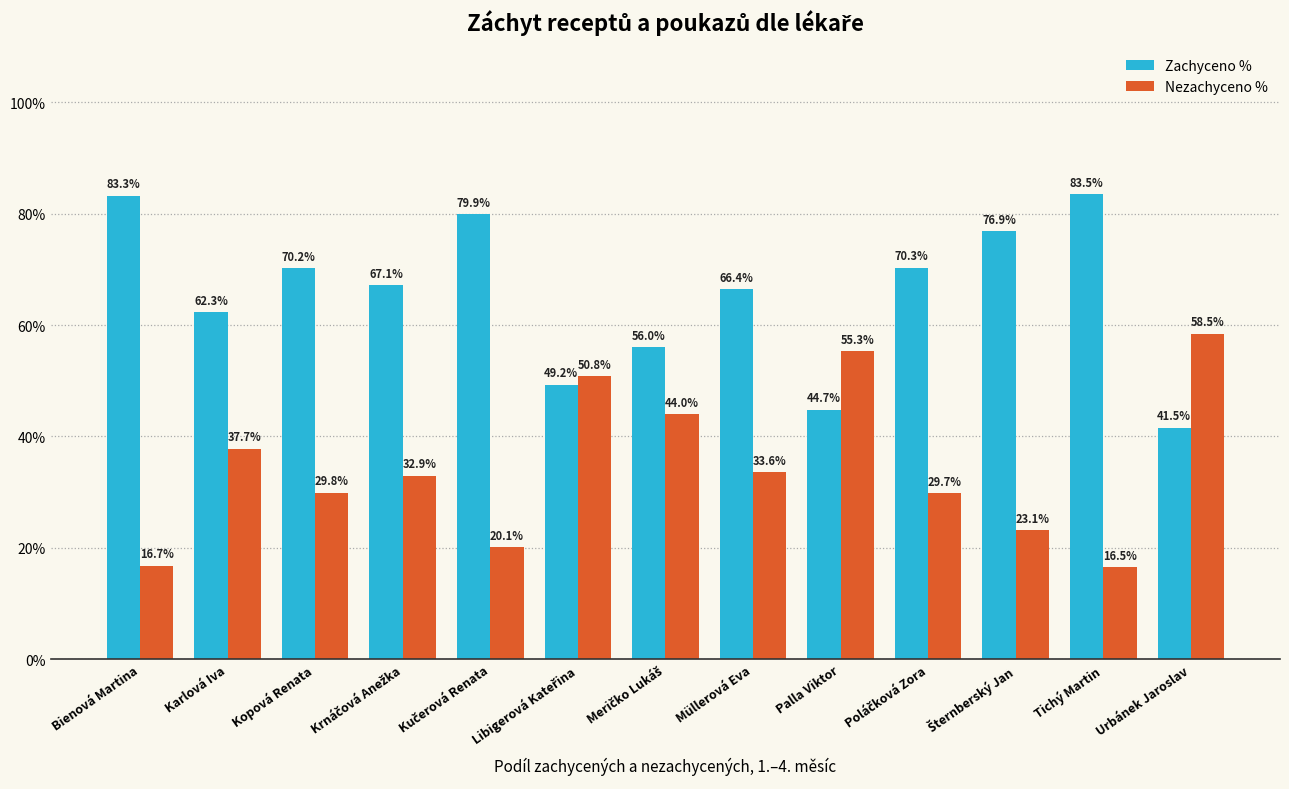

What are all the series names shown in the legend?

Zachyceno %, Nezachyceno %